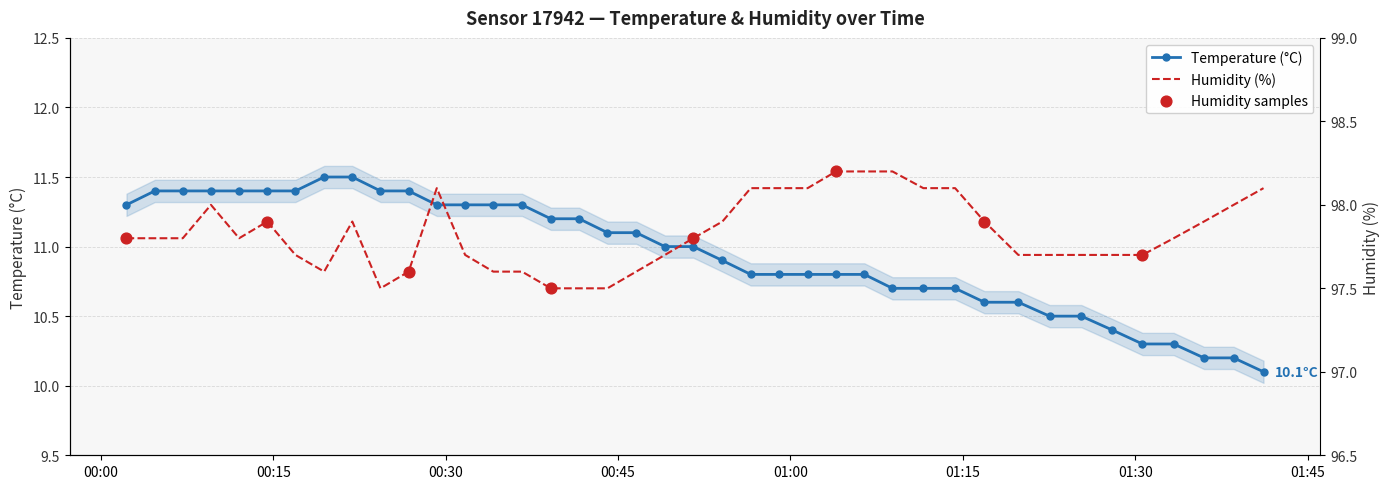

Is the value of humidity at 2022-10-19T01:33:21 greater than the value of temperature at 2022-10-19T01:01:30?

Yes